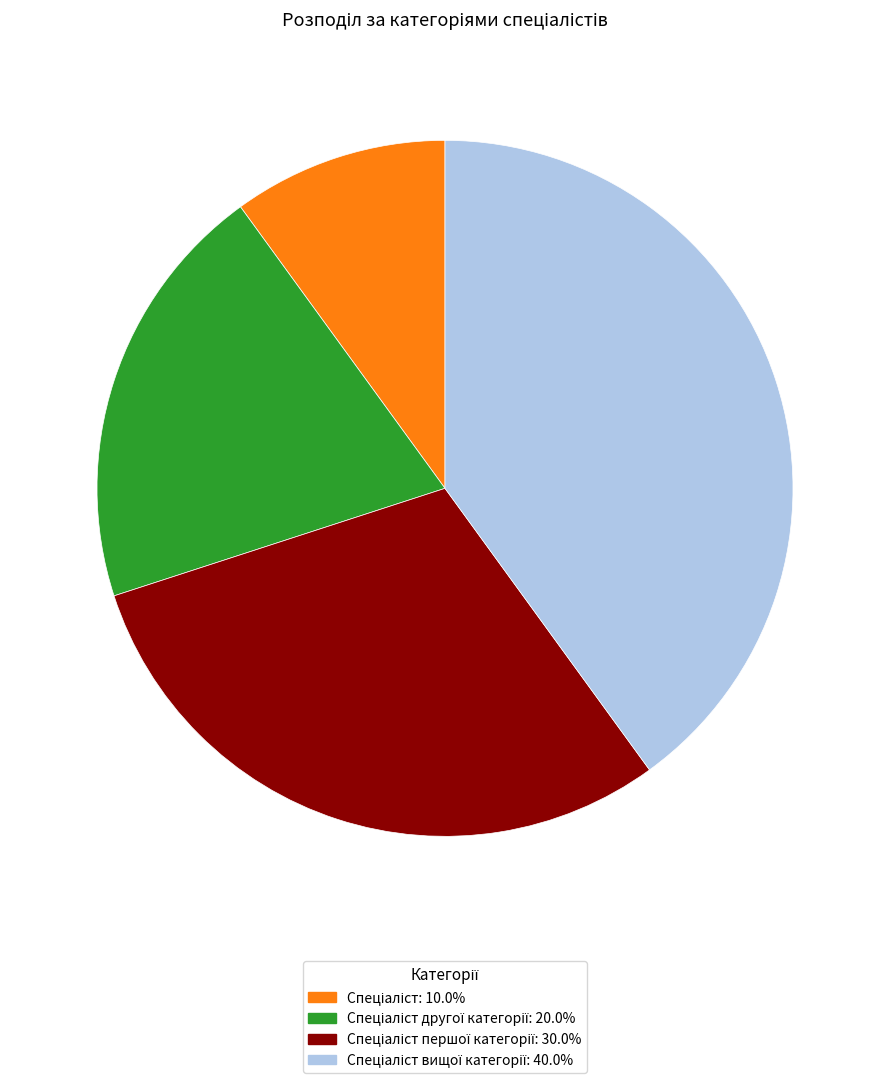

Does any single category account for the majority?

No